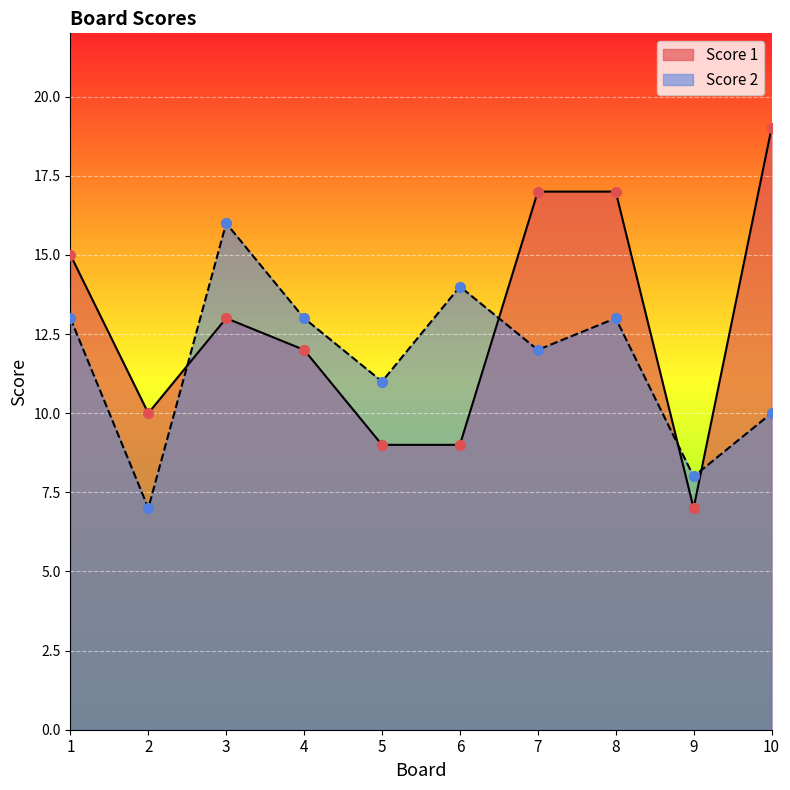

Which series reaches the maximum Y coordinate?

Score 1